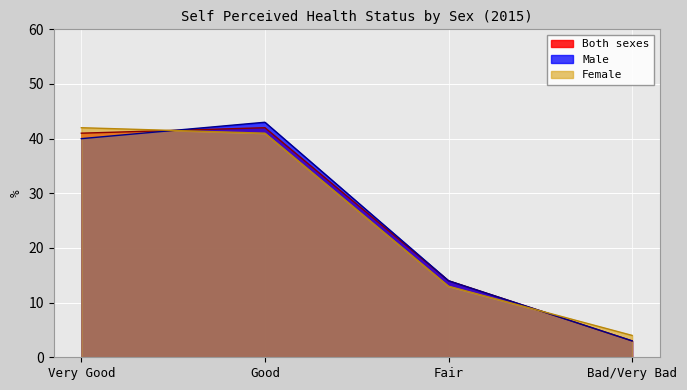

What is the label of the 4th point from the left?

Bad/Very Bad